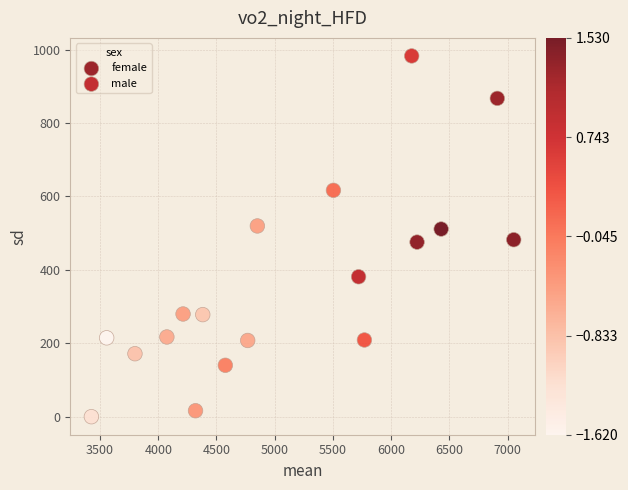

What are all the series names shown in the legend?

female, male